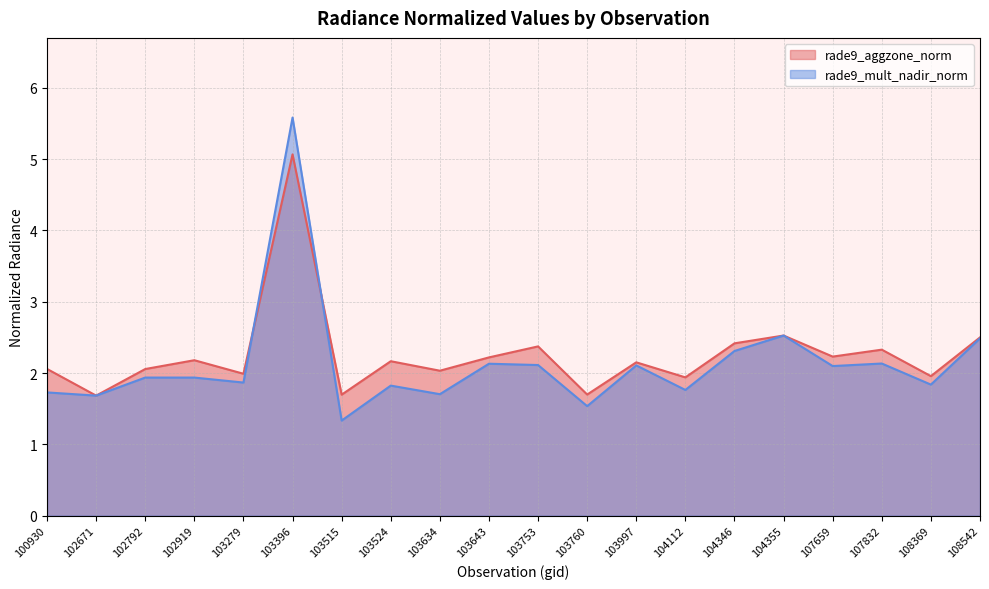

Reading left to right, what are all the values shown in this chart?

rade9_aggzone_norm: 100930=2.1	102671=1.7	102792=2.1	102919=2.2	103279=2.0	103396=5.1	103515=1.7	103524=2.2	103634=2.0	103643=2.2	103753=2.4	103760=1.7	103997=2.1	104112=1.9	104346=2.4	104355=2.5	107659=2.2	107832=2.3	108369=2.0	108542=2.5
rade9_mult_nadir_norm: 100930=1.7	102671=1.7	102792=1.9	102919=1.9	103279=1.9	103396=5.6	103515=1.3	103524=1.8	103634=1.7	103643=2.1	103753=2.1	103760=1.5	103997=2.1	104112=1.8	104346=2.3	104355=2.5	107659=2.1	107832=2.1	108369=1.8	108542=2.5